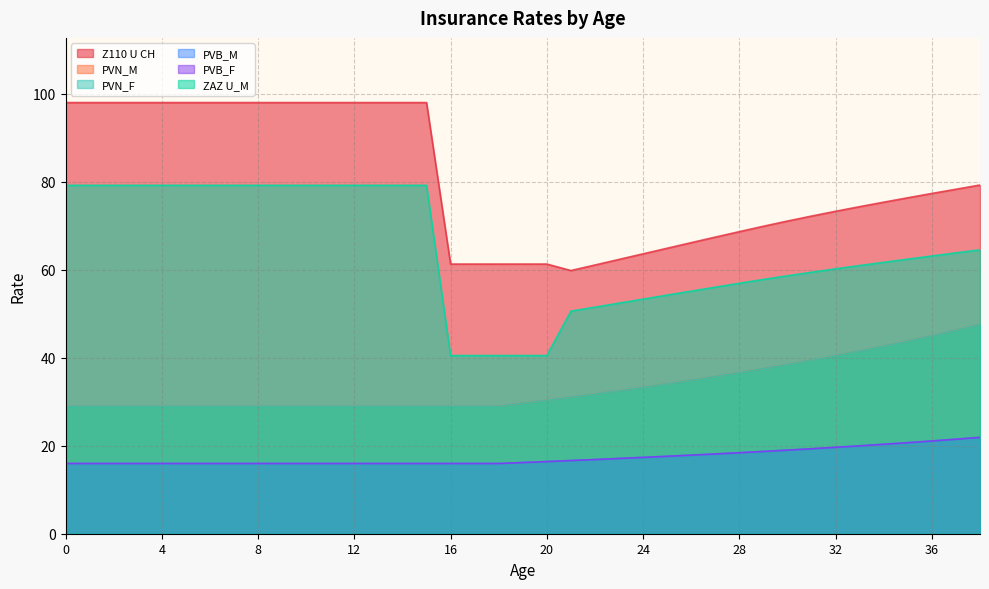

Reading right to left, transcribe all the data shown in this chart.

Z110 U CH: 38=79.3	37=78.3	36=77.3	35=76.4	34=75.4	33=74.3	32=73.3	31=72.2	30=71.1	29=69.9	28=68.7	27=67.4	26=66.2	25=64.9	24=63.6	23=62.4	22=61.1	21=59.8	20=61.3	19=61.3	18=61.3	17=61.3	16=61.3	15=98.0	14=98.0	13=98.0	12=98.0	11=98.0	10=98.0	9=98.0	8=98.0	7=98.0	6=98.0	5=98.0	4=98.0	3=98.0	2=98.0	1=98.0	0=98.0
PVN_M: 38=47.5	37=46.2	36=45.0	35=43.8	34=42.6	33=41.5	32=40.5	31=39.5	30=38.5	29=37.5	28=36.6	27=35.7	26=34.9	25=34.1	24=33.3	23=32.5	22=31.8	21=31.0	20=30.3	19=29.6	18=29.0	17=29.0	16=29.0	15=29.0	14=29.0	13=29.0	12=29.0	11=29.0	10=29.0	9=29.0	8=29.0	7=29.0	6=29.0	5=29.0	4=29.0	3=29.0	2=29.0	1=29.0	0=29.0
PVN_F: 38=47.5	37=46.2	36=45.0	35=43.8	34=42.6	33=41.5	32=40.5	31=39.5	30=38.5	29=37.5	28=36.6	27=35.7	26=34.9	25=34.1	24=33.3	23=32.5	22=31.8	21=31.0	20=30.3	19=29.6	18=29.0	17=29.0	16=29.0	15=29.0	14=29.0	13=29.0	12=29.0	11=29.0	10=29.0	9=29.0	8=29.0	7=29.0	6=29.0	5=29.0	4=29.0	3=29.0	2=29.0	1=29.0	0=29.0
PVB_M: 38=21.9	37=21.5	36=21.1	35=20.7	34=20.3	33=20.0	32=19.6	31=19.3	30=19.0	29=18.7	28=18.4	27=18.1	26=17.9	25=17.6	24=17.4	23=17.1	22=16.9	21=16.6	20=16.4	19=16.2	18=16.0	17=16.0	16=16.0	15=16.0	14=16.0	13=16.0	12=16.0	11=16.0	10=16.0	9=16.0	8=16.0	7=16.0	6=16.0	5=16.0	4=16.0	3=16.0	2=16.0	1=16.0	0=16.0
PVB_F: 38=21.9	37=21.5	36=21.1	35=20.7	34=20.3	33=20.0	32=19.6	31=19.3	30=19.0	29=18.7	28=18.4	27=18.1	26=17.9	25=17.6	24=17.4	23=17.1	22=16.9	21=16.6	20=16.4	19=16.2	18=16.0	17=16.0	16=16.0	15=16.0	14=16.0	13=16.0	12=16.0	11=16.0	10=16.0	9=16.0	8=16.0	7=16.0	6=16.0	5=16.0	4=16.0	3=16.0	2=16.0	1=16.0	0=16.0
ZAZ U_M: 38=64.5	37=63.8	36=63.1	35=62.4	34=61.7	33=61.0	32=60.2	31=59.4	30=58.6	29=57.8	28=56.9	27=56.0	26=55.1	25=54.2	24=53.3	23=52.4	22=51.5	21=50.6	20=40.5	19=40.5	18=40.5	17=40.5	16=40.5	15=79.2	14=79.2	13=79.2	12=79.2	11=79.2	10=79.2	9=79.2	8=79.2	7=79.2	6=79.2	5=79.2	4=79.2	3=79.2	2=79.2	1=79.2	0=79.2